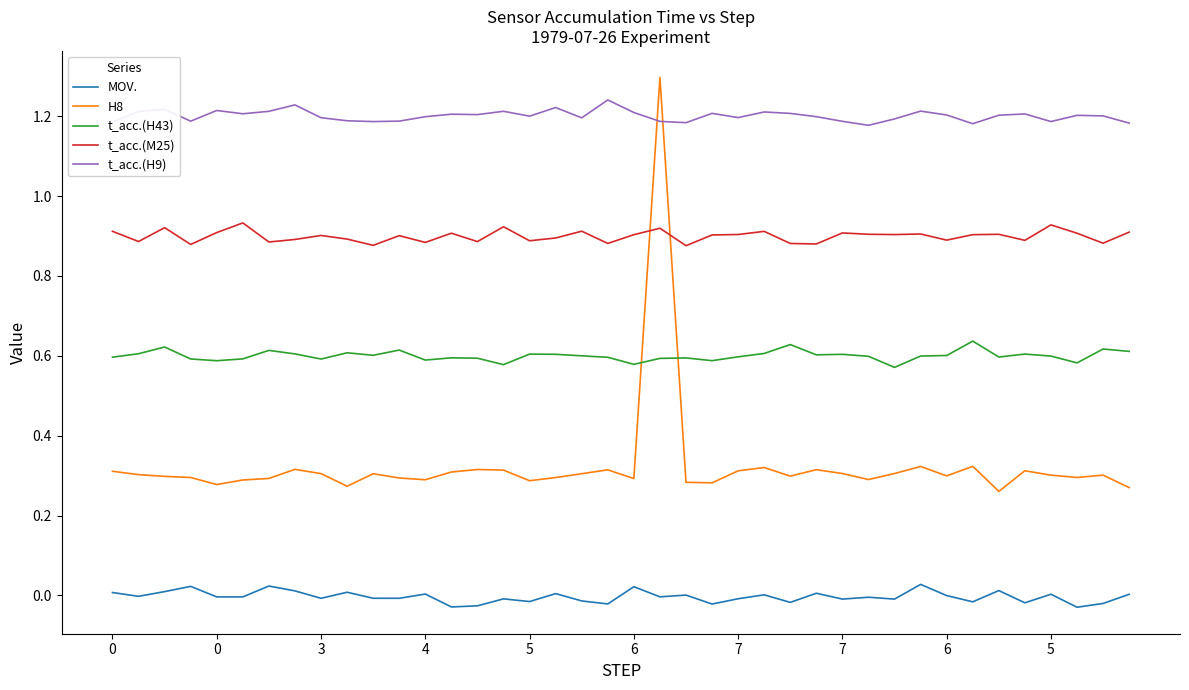

What is the difference between the maximum and minimum values in the MOV. series?

0.1